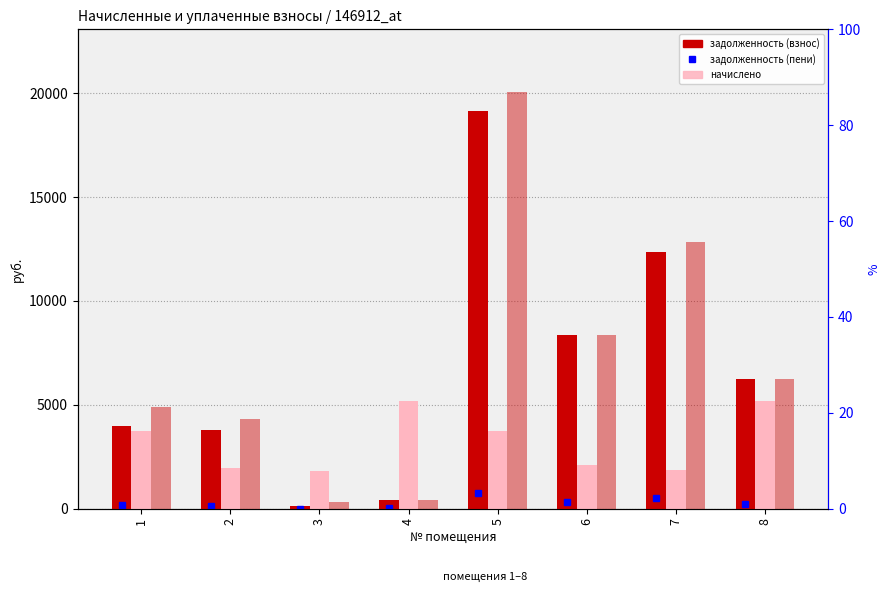

Which series has the largest total across all categories?

задолженность (пени)